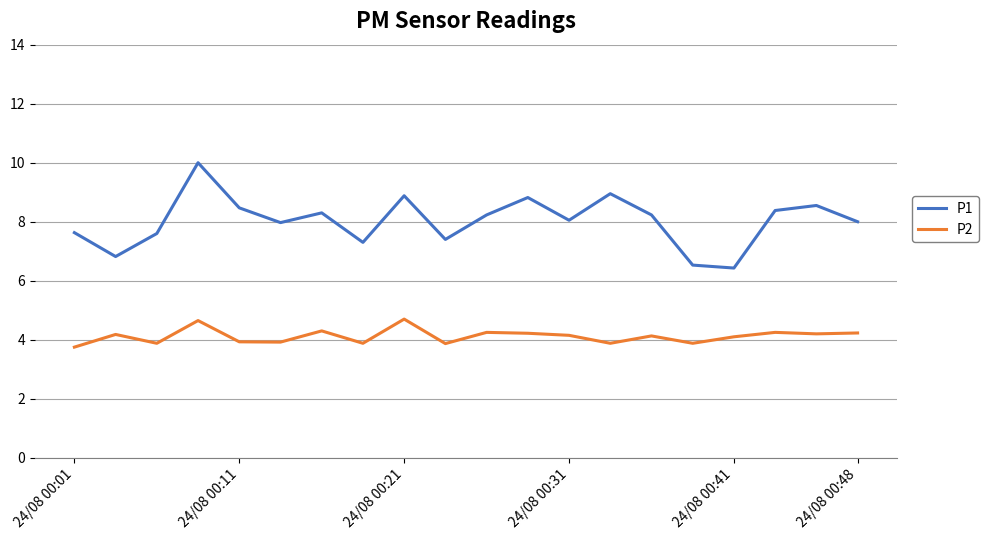

What is the maximum value for P1?

10.0